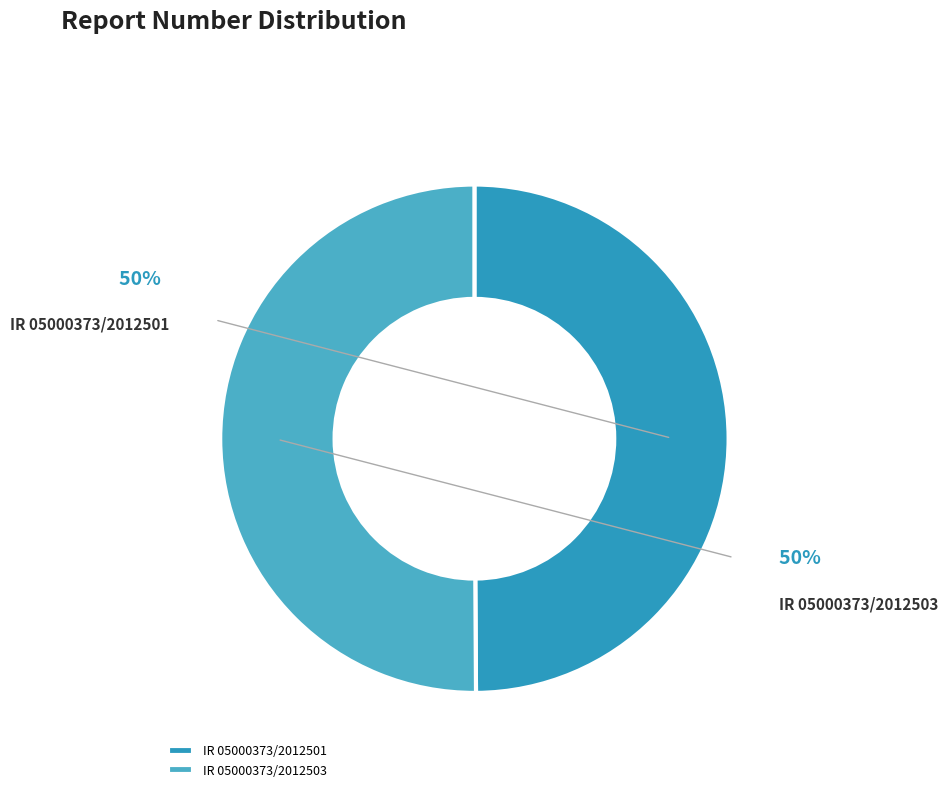

What is the smallest slice in the pie chart?

IR 05000373/2012501